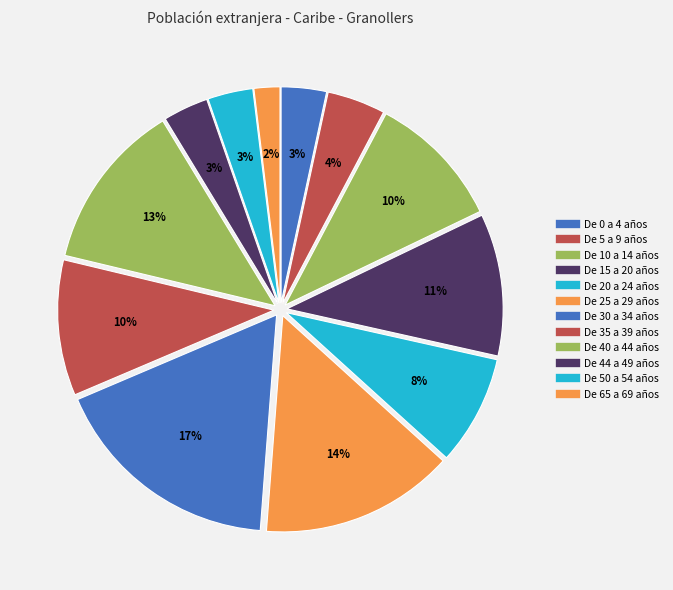

How many slices are in this pie chart?

12